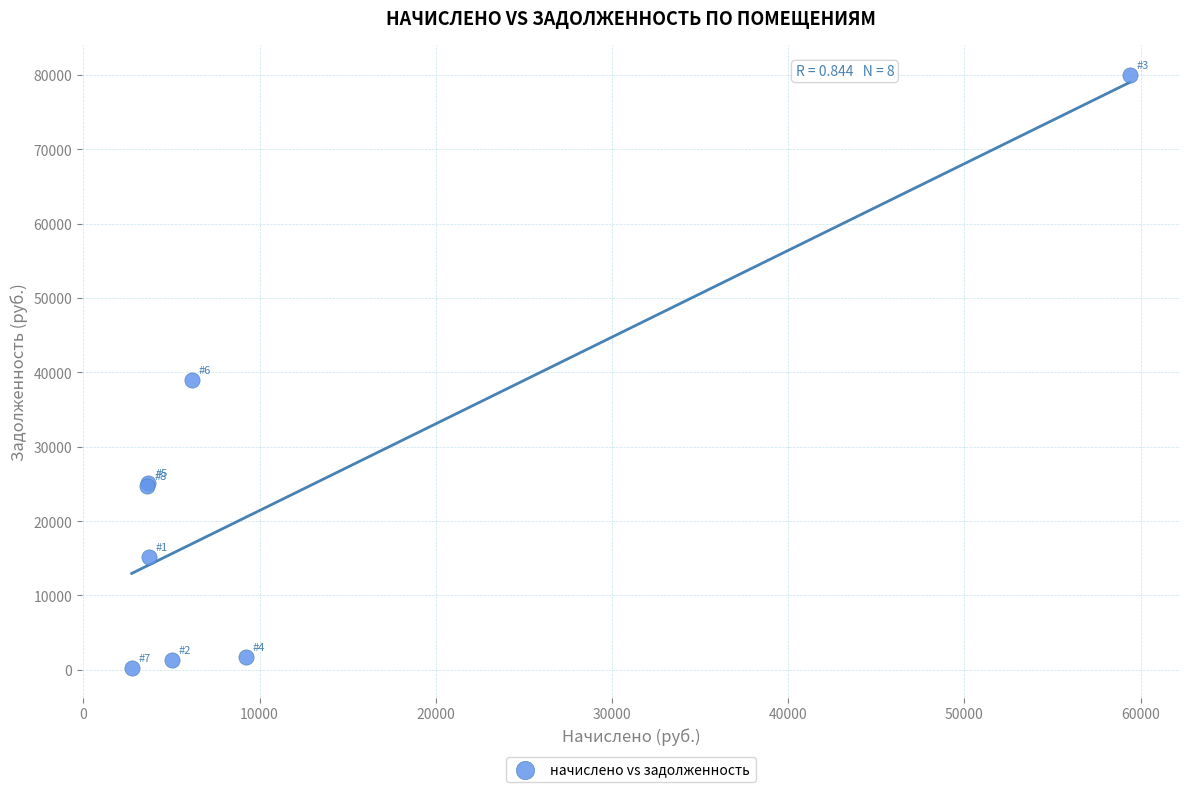

What Y value in the scatter plot is closest to 40137?

39021.0